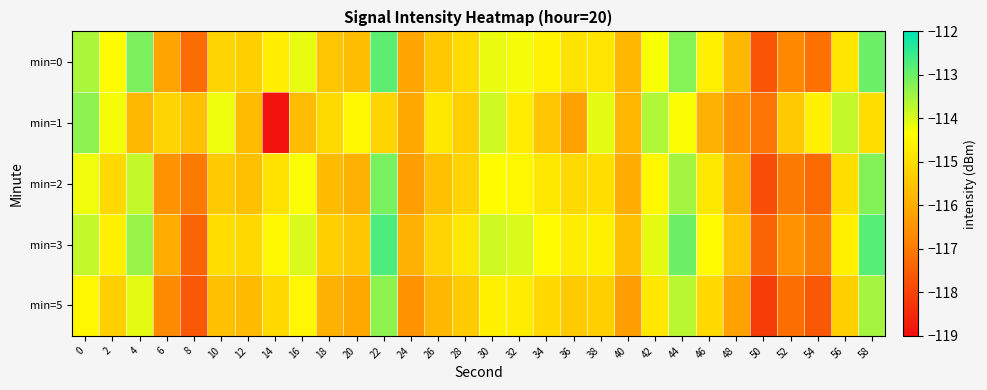

Reading left to right, transcribe all the data shown in this chart.

min=0: 0=-113.6	2=-114.4	4=-113.1	6=-116.2	8=-117.2	10=-115.2	12=-115.3	14=-114.7	16=-114.1	18=-115.5	20=-115.7	22=-112.9	24=-116.1	26=-115.4	28=-115.0	30=-114.1	32=-114.2	34=-114.6	36=-114.9	38=-114.9	40=-115.8	42=-114.3	44=-113.2	46=-114.6	48=-115.8	50=-117.7	52=-116.7	54=-117.1	56=-114.9	58=-113.0
min=1: 0=-113.3	2=-114.2	4=-115.8	6=-115.2	8=-115.6	10=-114.2	12=-115.7	14=-118.9	16=-115.7	18=-115.1	20=-114.5	22=-115.2	24=-116.1	26=-114.8	28=-115.3	30=-113.9	32=-114.7	34=-115.5	36=-116.2	38=-114.1	40=-115.8	42=-113.6	44=-114.3	46=-115.9	48=-116.5	50=-117.1	52=-115.4	54=-114.6	56=-113.8	58=-115.0
min=2: 0=-114.2	2=-115.1	4=-113.8	6=-116.5	8=-117.0	10=-115.4	12=-115.6	14=-114.9	16=-114.3	18=-115.7	20=-115.9	22=-113.1	24=-116.3	26=-115.6	28=-115.2	30=-114.4	32=-114.5	34=-114.8	36=-115.1	38=-115.0	40=-116.0	42=-114.5	44=-113.5	46=-114.8	48=-116.0	50=-117.8	52=-117.0	54=-117.3	56=-115.0	58=-113.2
min=3: 0=-113.8	2=-114.6	4=-113.4	6=-116.0	8=-117.4	10=-115.0	12=-115.1	14=-114.5	16=-114.0	18=-115.3	20=-115.5	22=-112.7	24=-115.9	26=-115.2	28=-114.8	30=-113.9	32=-114.0	34=-114.4	36=-114.7	38=-114.6	40=-115.6	42=-114.1	44=-113.0	46=-114.4	48=-115.5	50=-117.4	52=-116.5	54=-116.9	56=-114.6	58=-112.8
min=5: 0=-114.5	2=-115.3	4=-114.1	6=-116.7	8=-117.6	10=-115.6	12=-115.7	14=-115.1	16=-114.5	18=-115.9	20=-116.1	22=-113.3	24=-116.5	26=-115.8	28=-115.4	30=-114.6	32=-114.7	34=-115.1	36=-115.4	38=-115.3	40=-116.3	42=-114.8	44=-113.7	46=-115.1	48=-116.2	50=-118.1	52=-117.2	54=-117.6	56=-115.3	58=-113.5